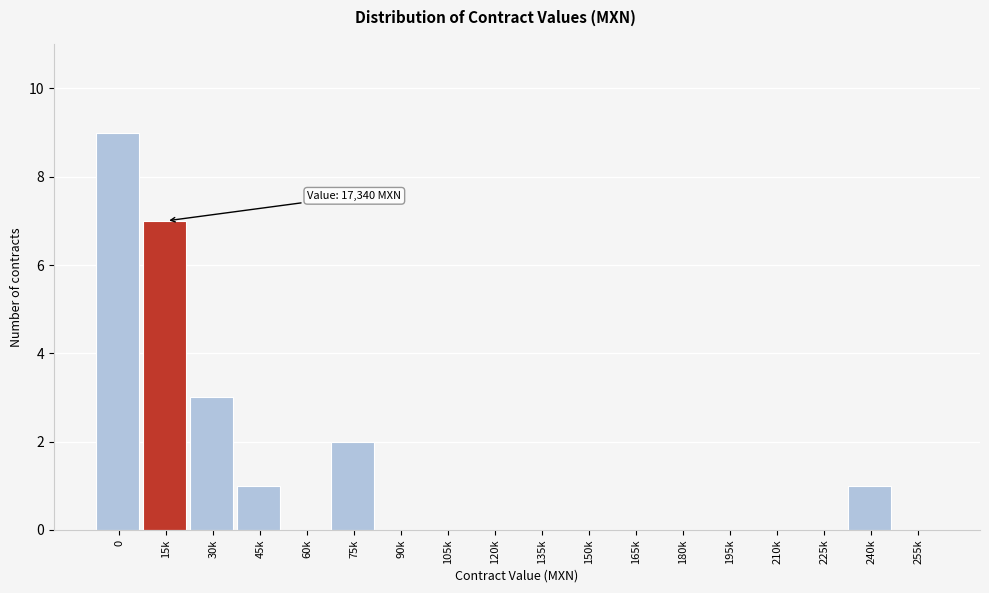

Reading right to left, list all the values displayed in this chart.

255k=0	240k=1	225k=0	210k=0	195k=0	180k=0	165k=0	150k=0	135k=0	120k=0	105k=0	90k=0	75k=2	60k=0	45k=1	30k=3	15k=7	0=9